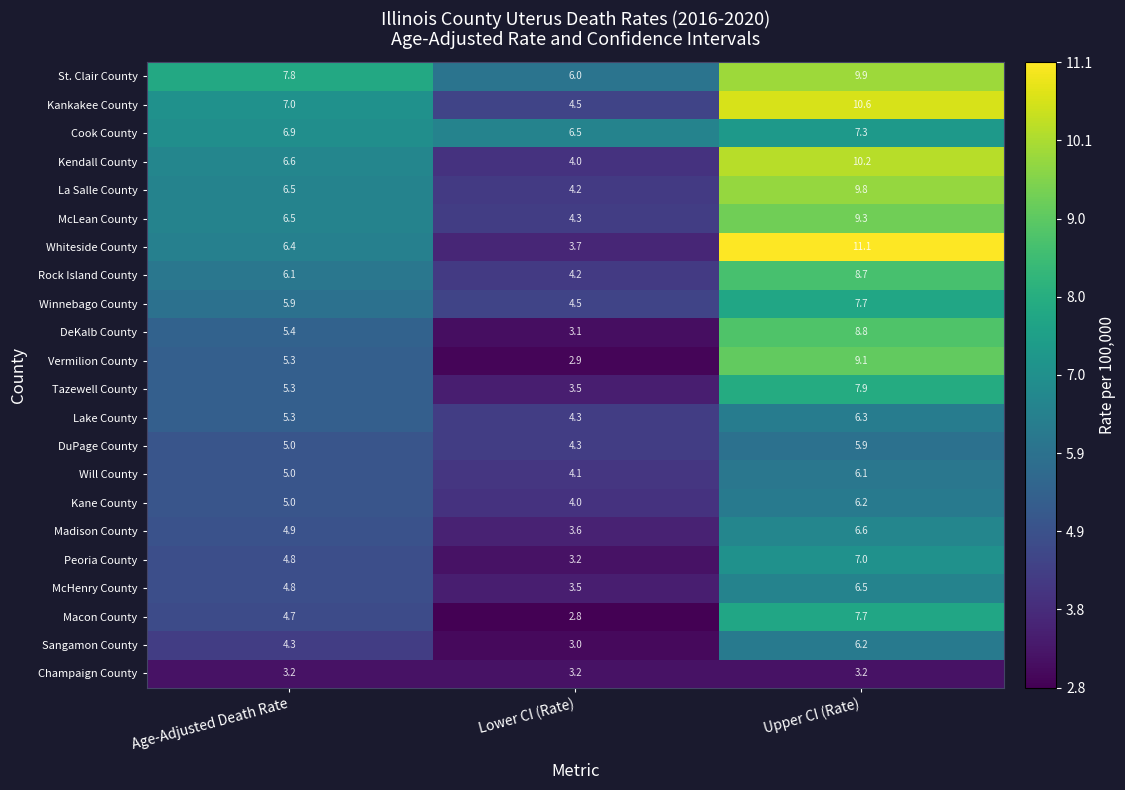

How many values in the Rock Island County series exceed 6?

2